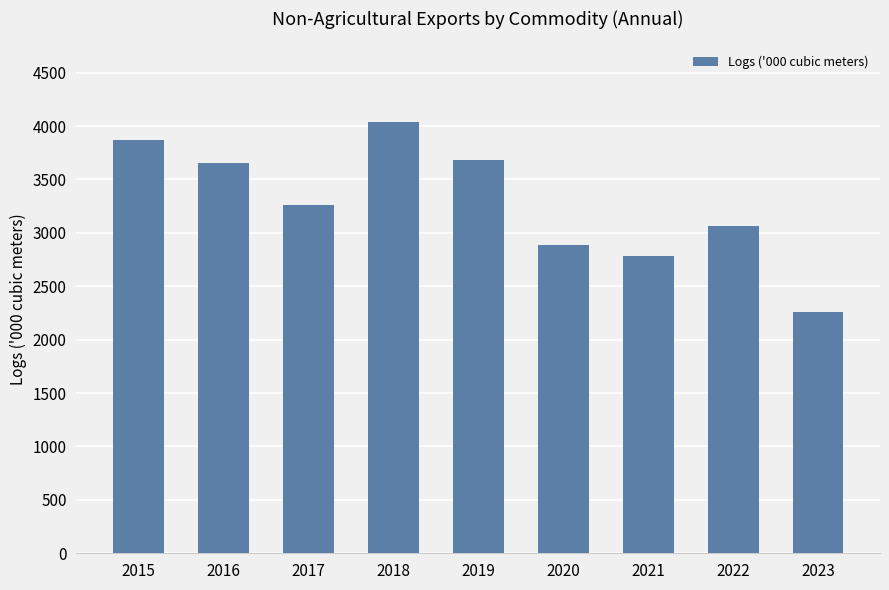

At which category does the chart reach its minimum across all series?

2023